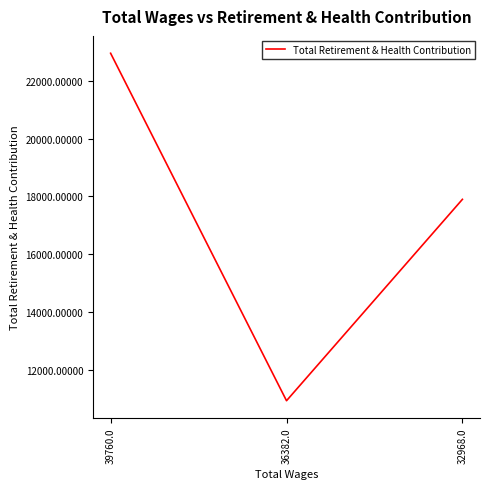

What is the approximate value at 36382.0?

10920